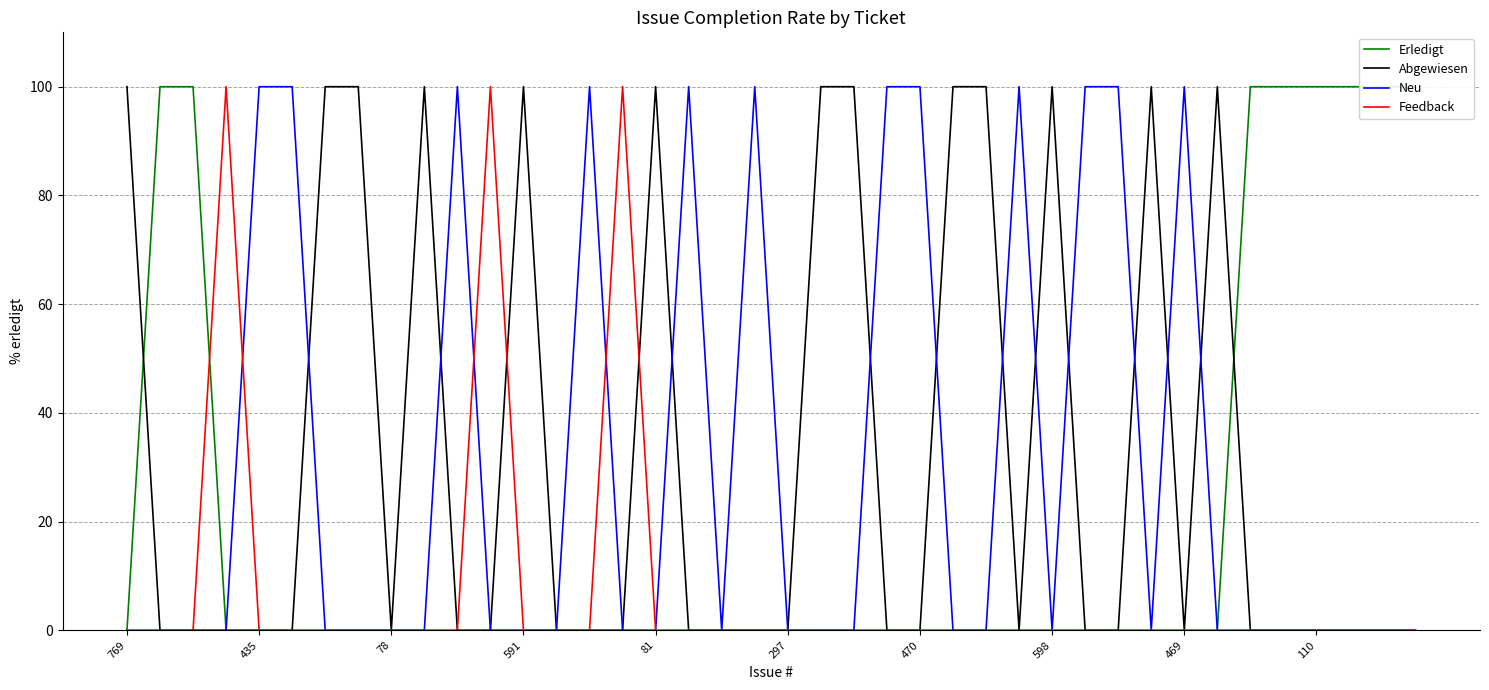

Rank the series at 37 from lowest to highest value.

Abgewiesen, Neu, Feedback, Erledigt